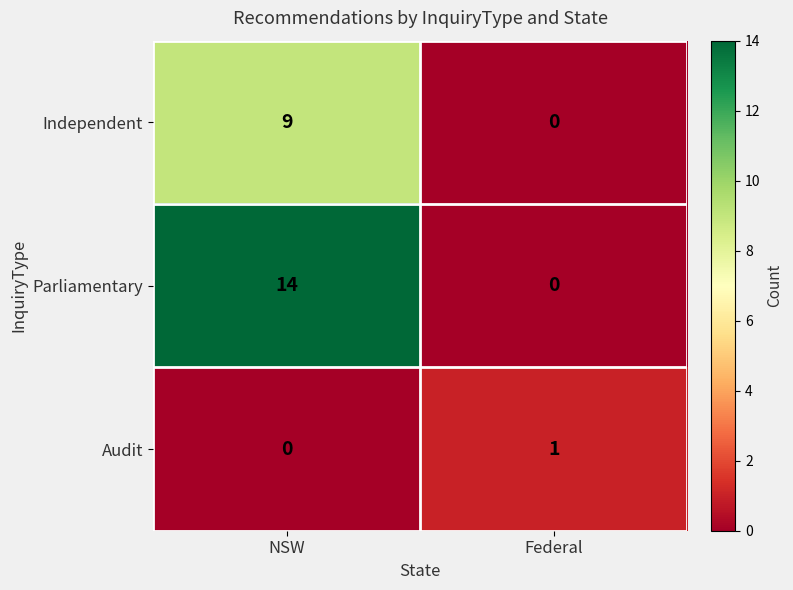

Is it true that Parliamentary equals 21 at NSW?

False